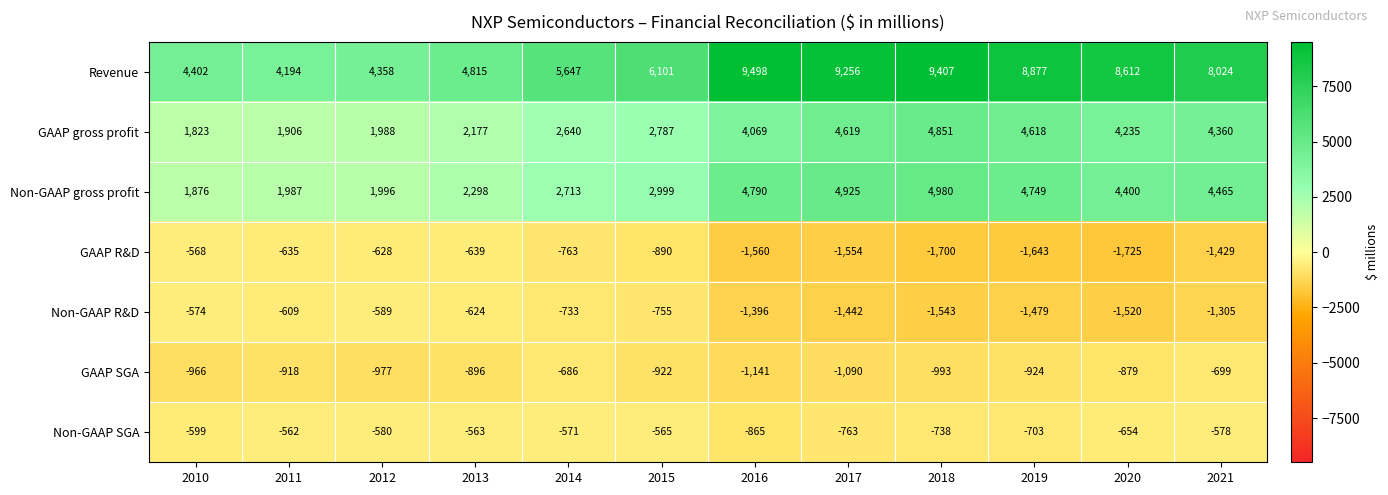

What is the greatest value displayed?

9498